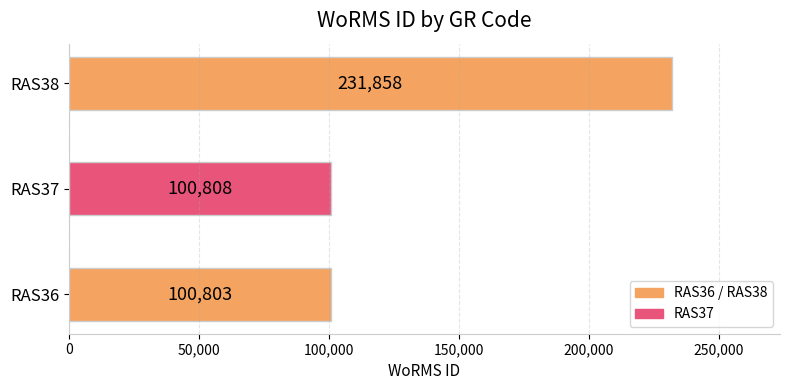

Reading bottom to top, transcribe all the data shown in this chart.

100803	100808	231858